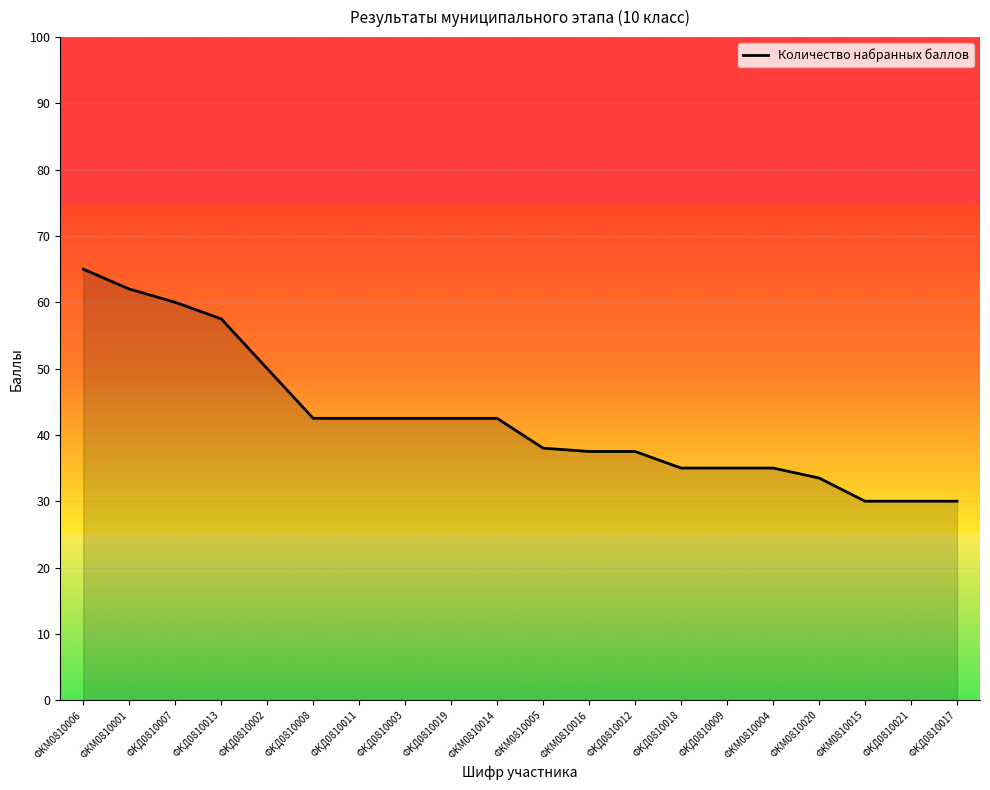

Is it true that the value at ФКМ0810001 is 62.0?

True